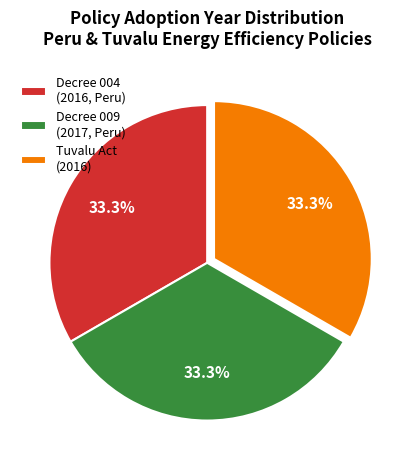

Approximately how many times larger is the value at Decree 009 (2017, Peru) compared to Tuvalu Act (2016)?

1.0